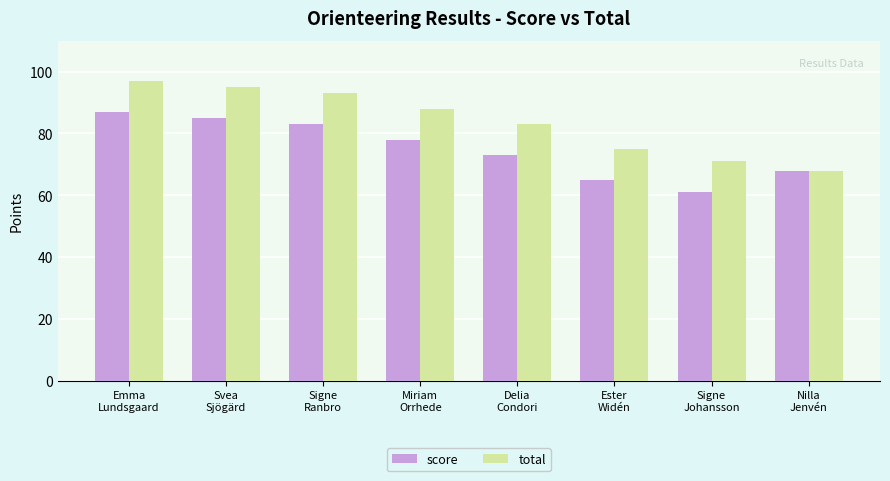

List the series in order of their peak value, highest first.

total, score